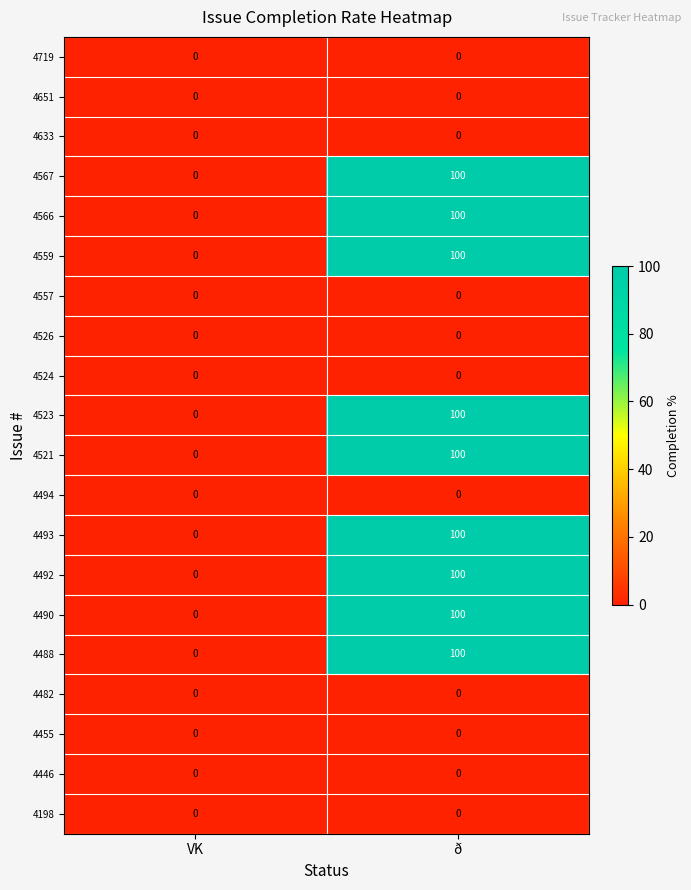

Is it true that 4490 equals 164 at ð?

False